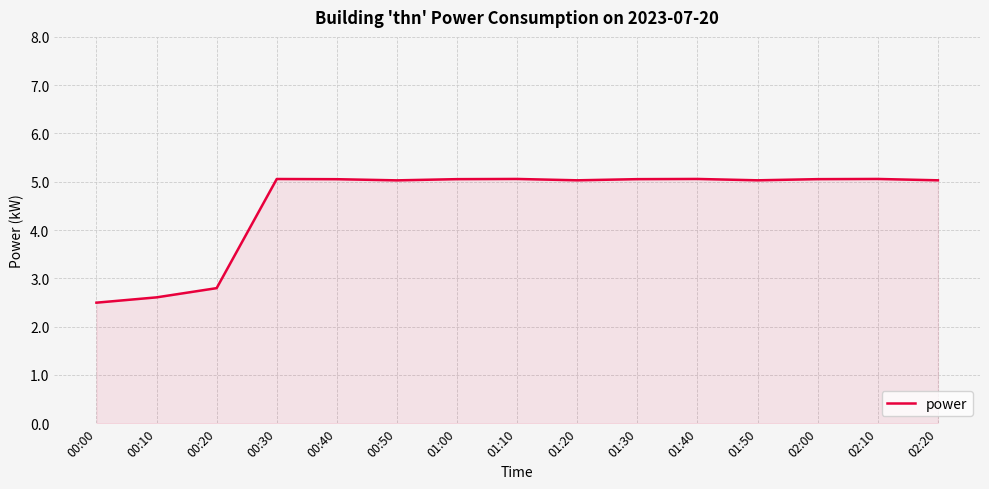

The value at 02:20 is 5.0. True or false?

True